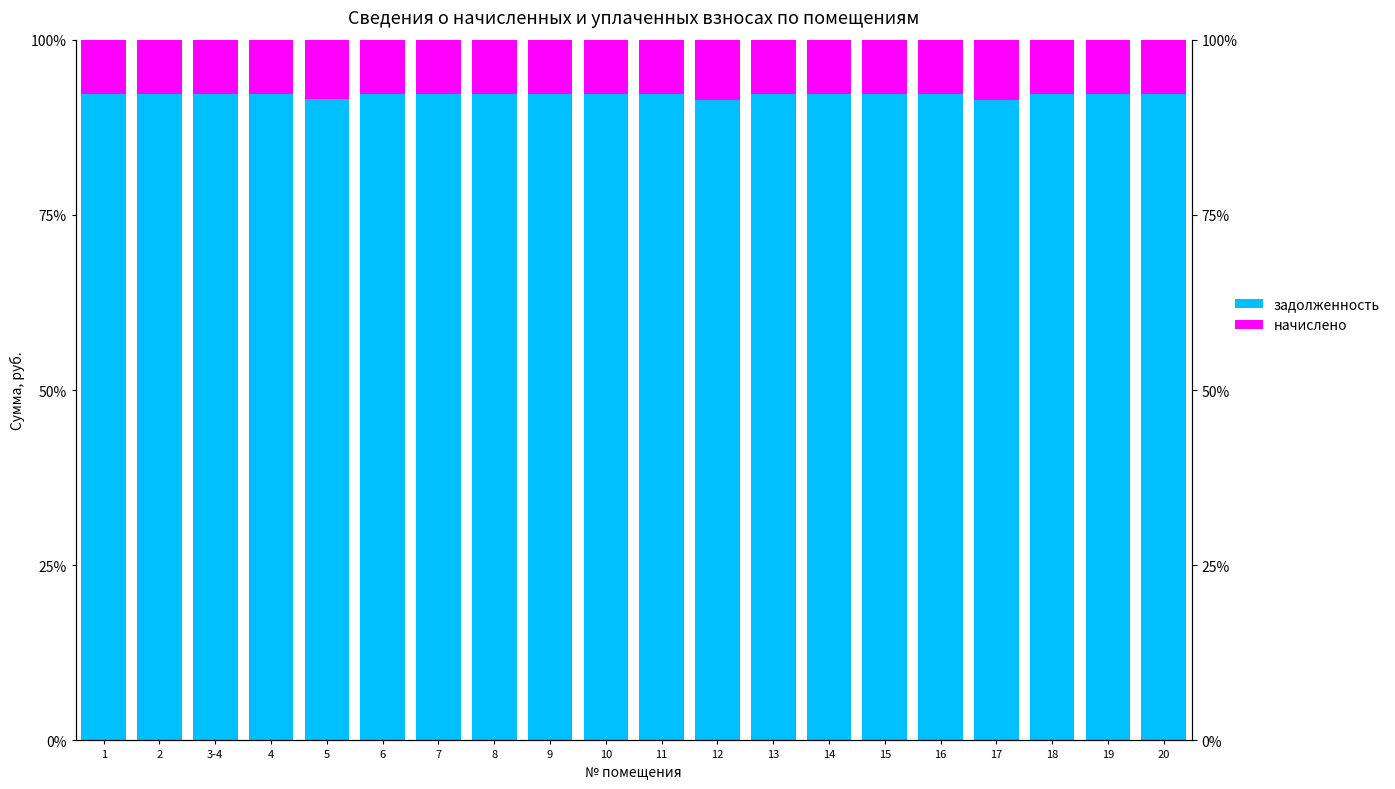

Where is задолженность nearest to the value 91?

12